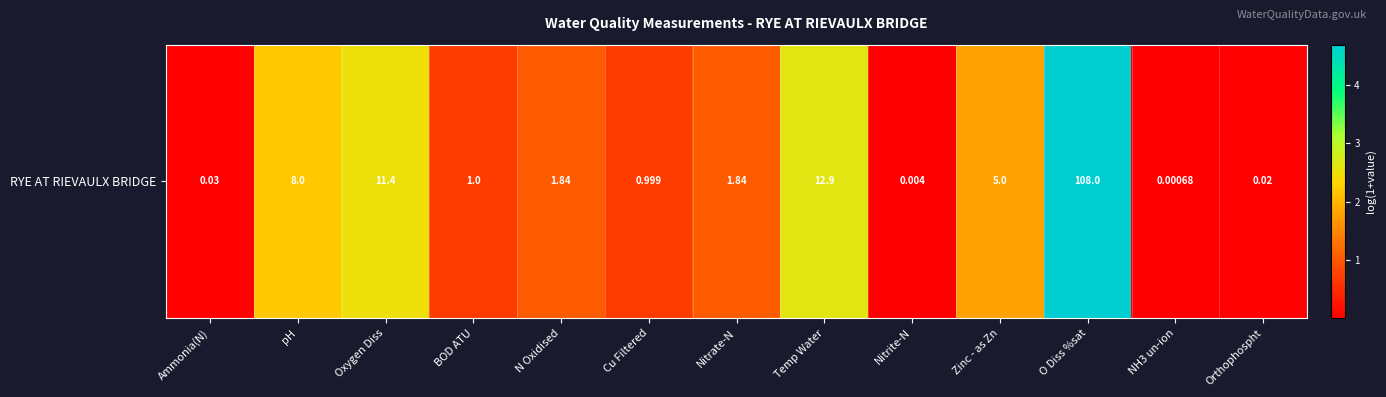

True or false: the data shows 0.0 at Ammonia(N).

True